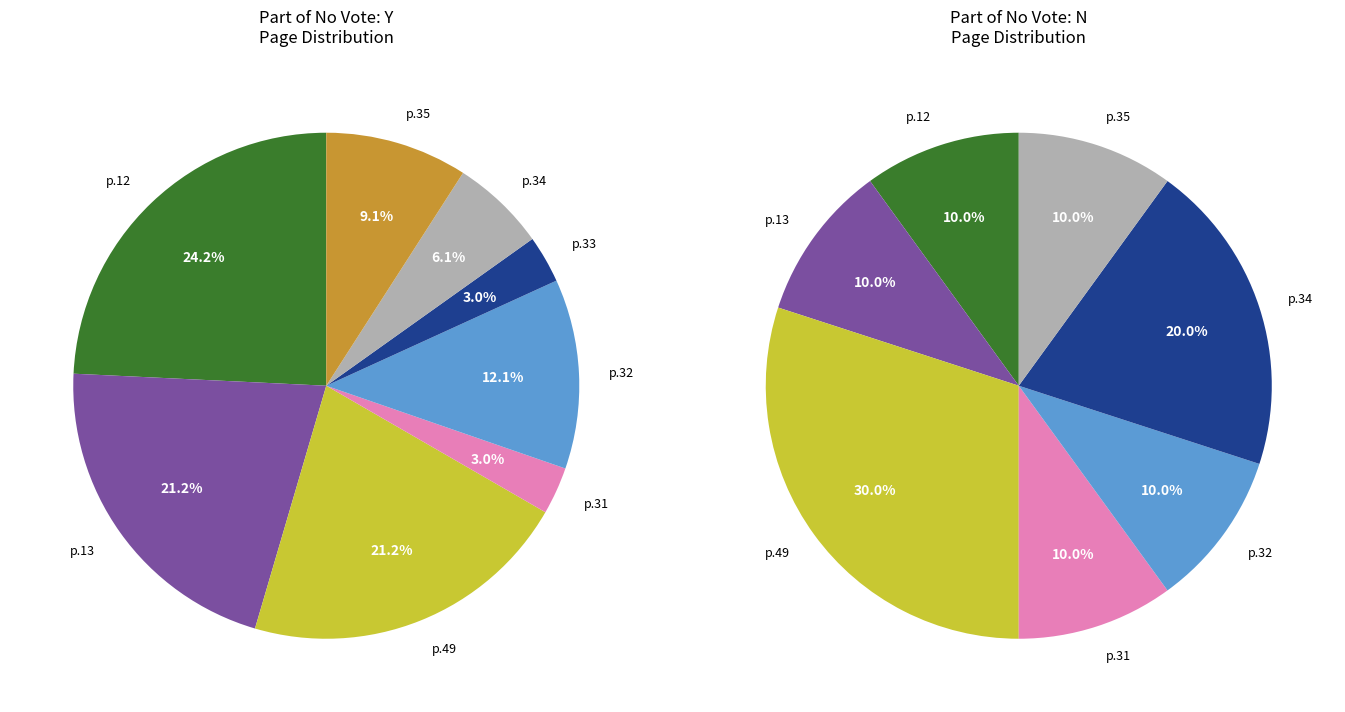

Does 35 account for over 50% of the chart?

No